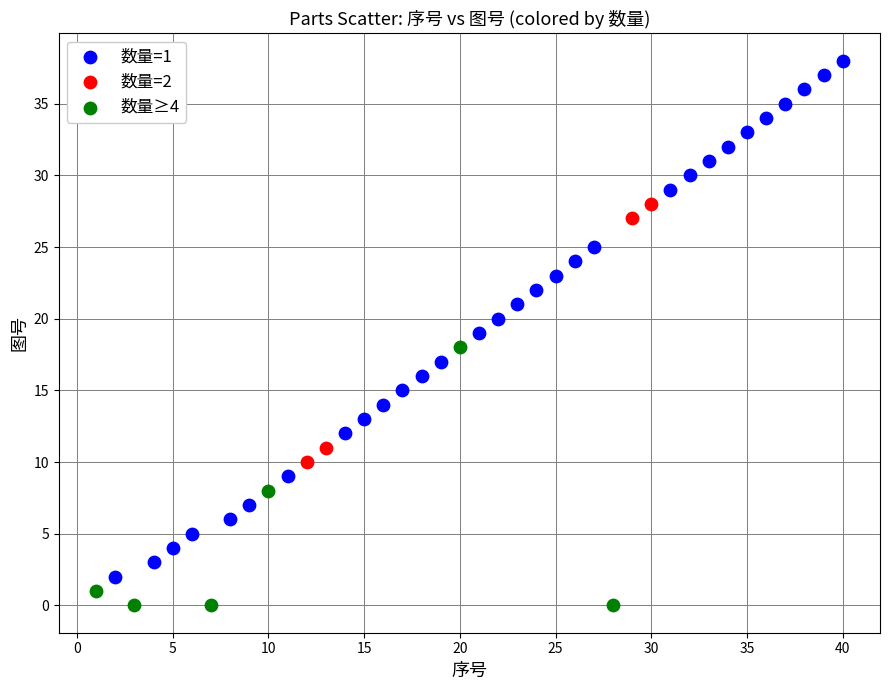

Which series contains the lowest Y value?

数量≥4